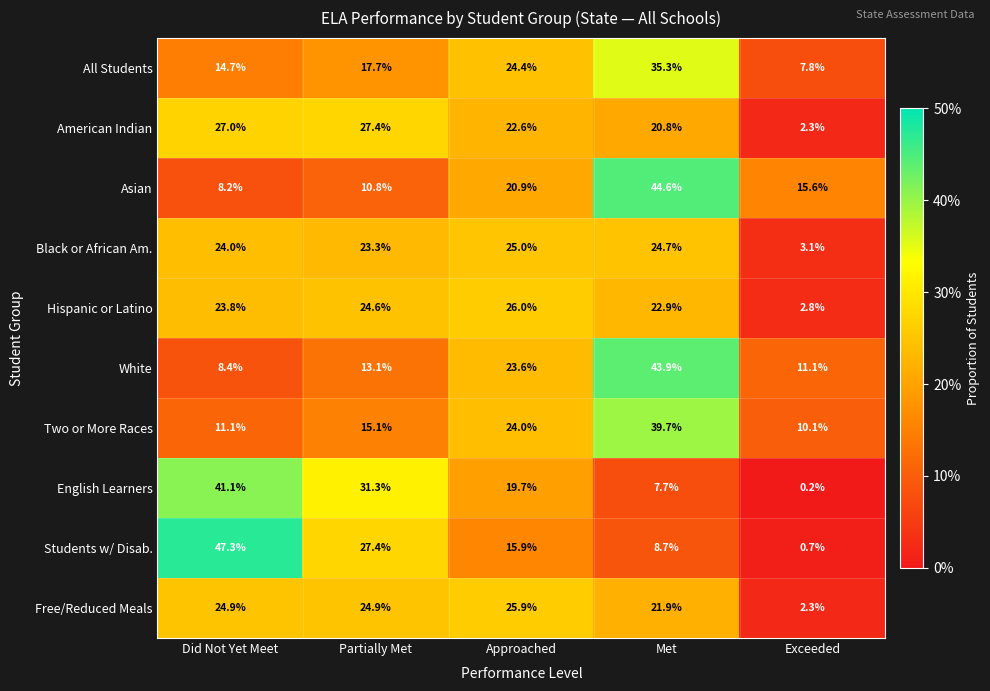

What is the maximum value shown in the chart?

47.3